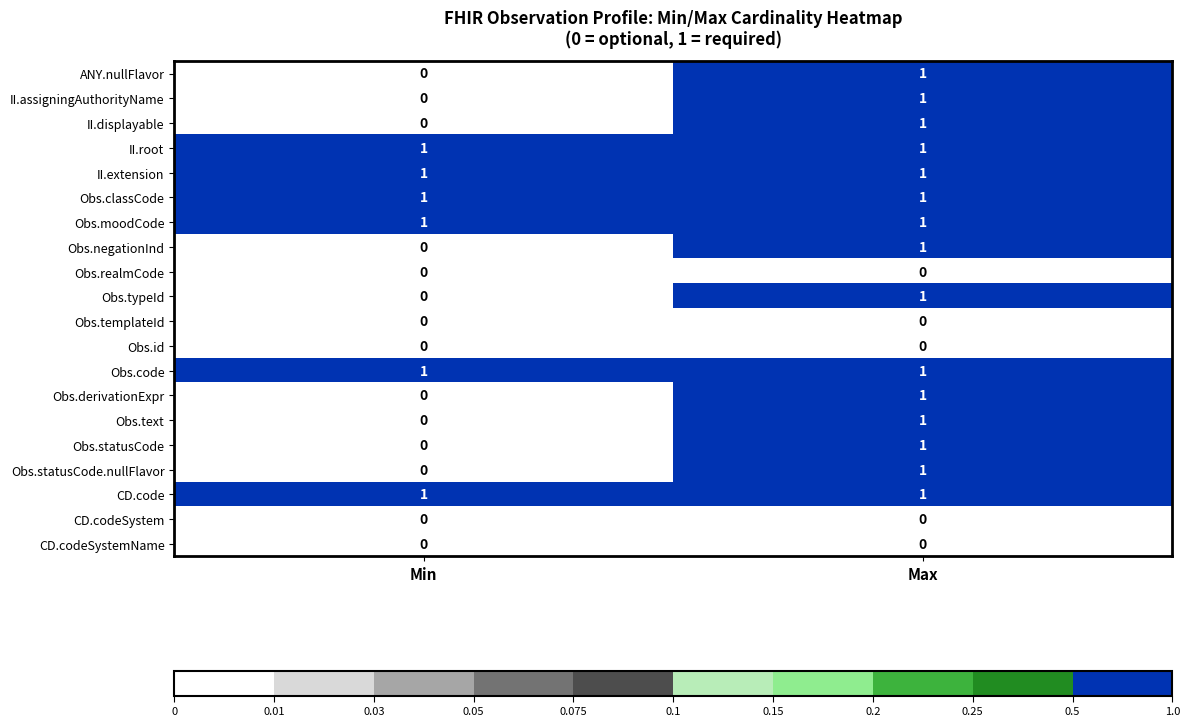

True or false: Obs.code has a value of 1 at Max.

True